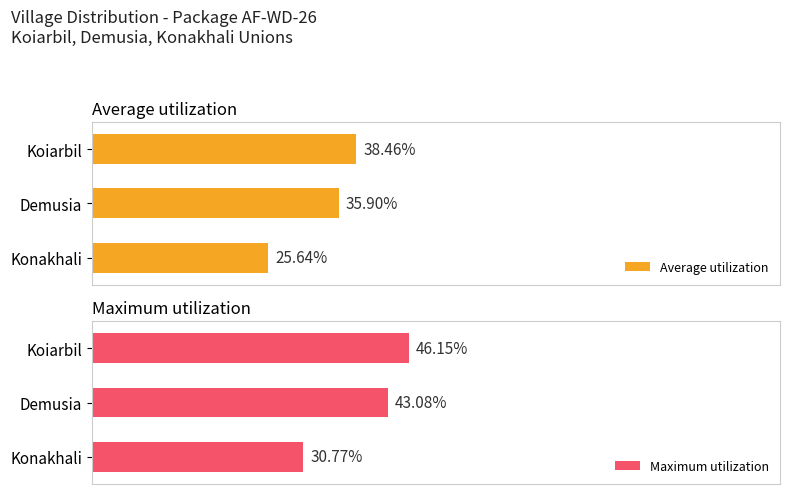

Does the chart contain stacked bars?

No